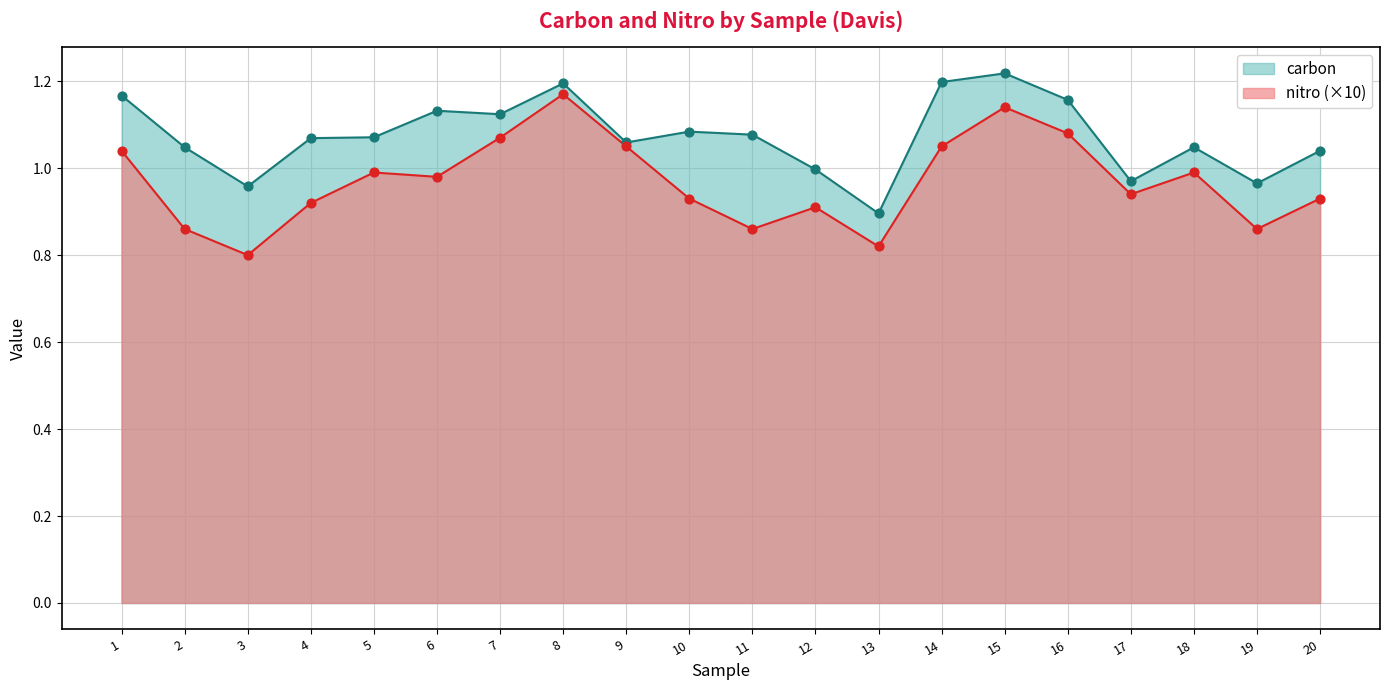

Which series contains the highest Y value?

carbon